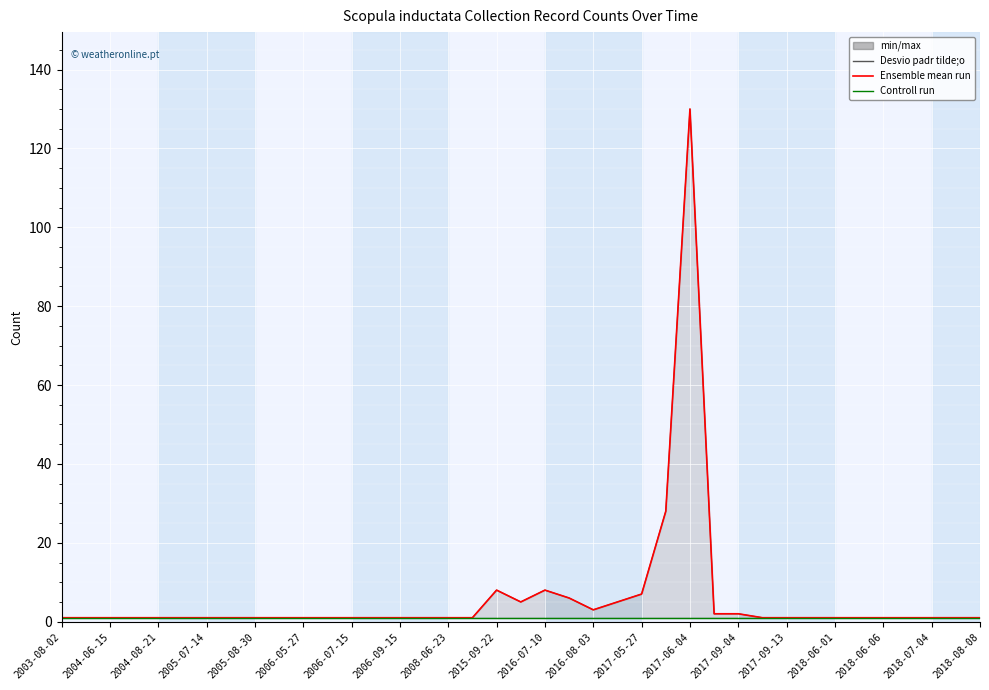

What is the minimum value for Ensemble mean run?

1